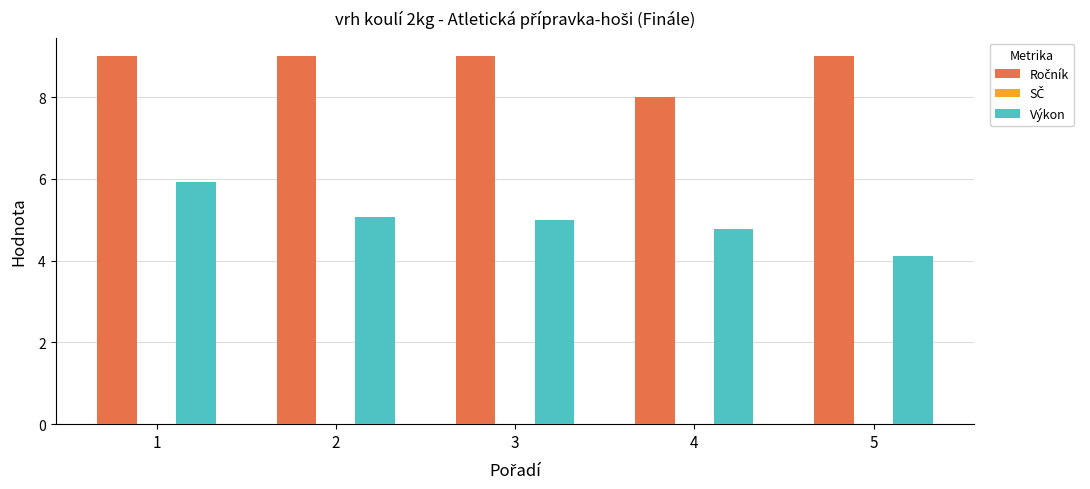

Are the bars horizontal?

No